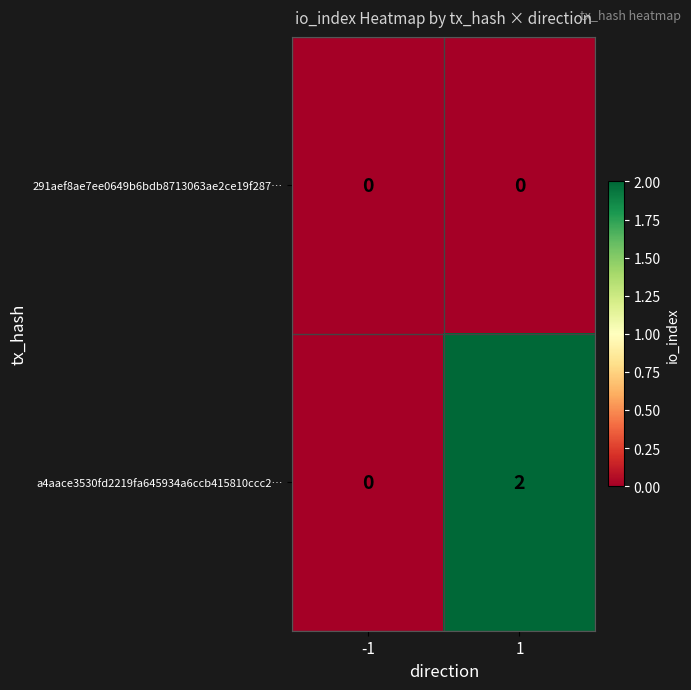

Reading right to left, list all the values displayed in this chart.

291aef8ae7ee0649b6bdb8713063ae2ce19f287…: 0	0
a4aace3530fd2219fa645934a6ccb415810ccc2…: 2	0